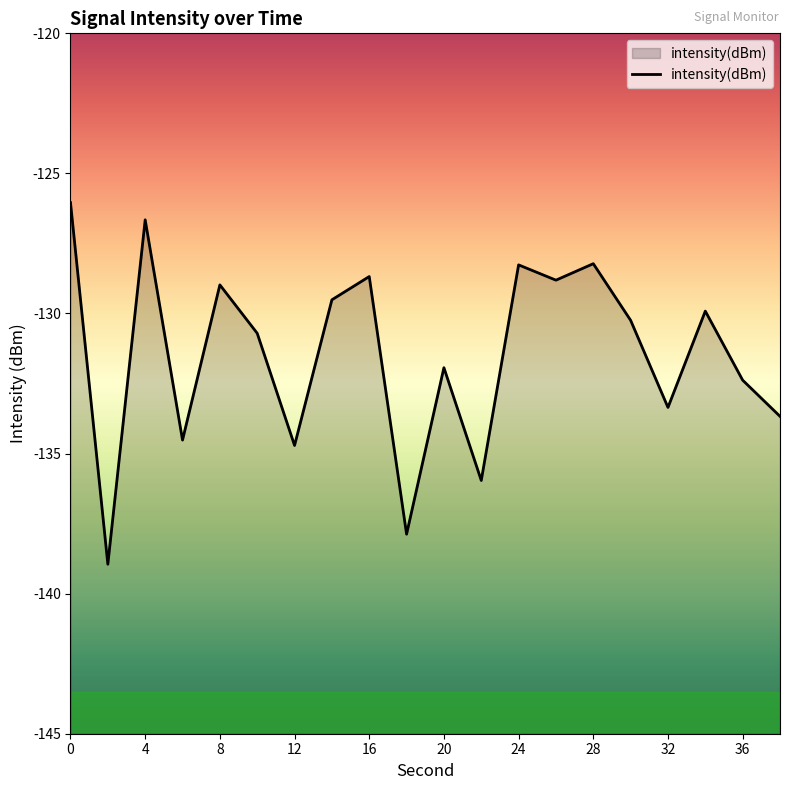

Reading right to left, what are all the values shown in this chart?

38=-133.7	36=-132.4	34=-129.9	32=-133.4	30=-130.2	28=-128.2	26=-128.8	24=-128.3	22=-136.0	20=-131.9	18=-137.9	16=-128.7	14=-129.5	12=-134.7	10=-130.7	8=-129.0	6=-134.5	4=-126.7	2=-139.0	0=-126.0